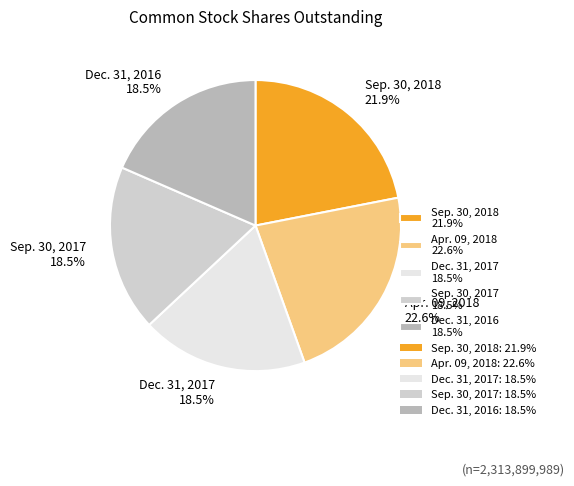

Which category has the biggest portion of the pie?

Apr. 09, 2018